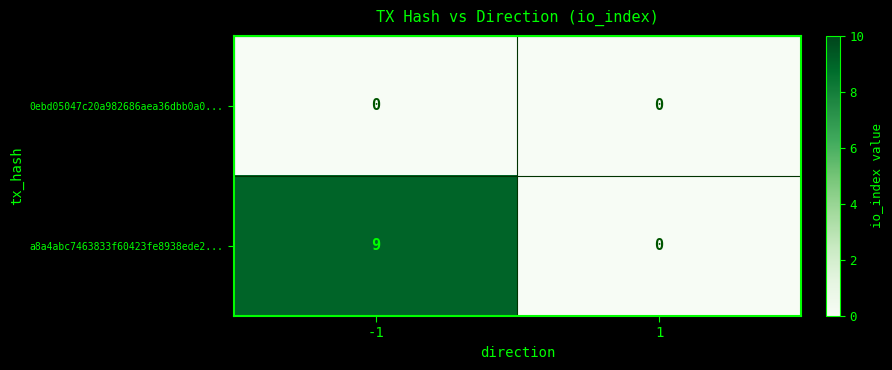

List the labels in order of a8a4abc7463833f60423fe8938ede2... value, smallest first.

1, -1